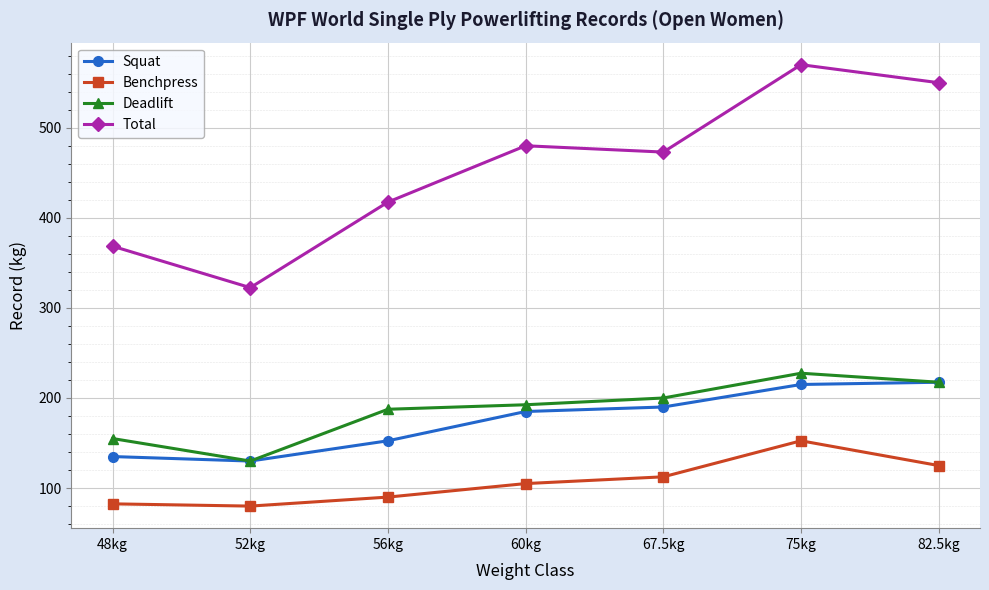

What is the highest value of the Total series?

570.0